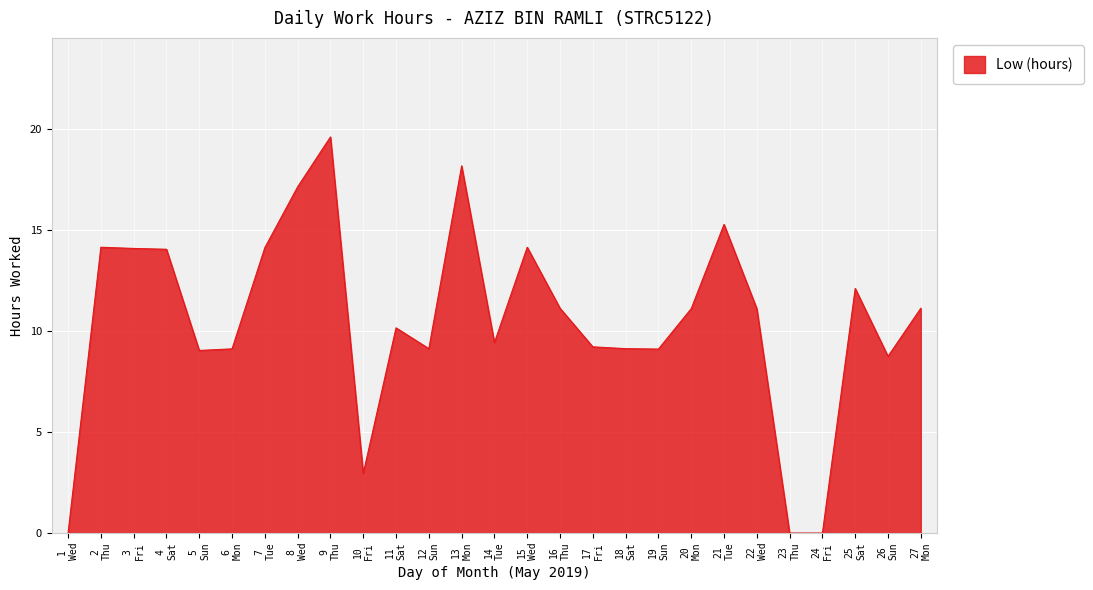

What is the difference between the maximum and minimum values?

19.6